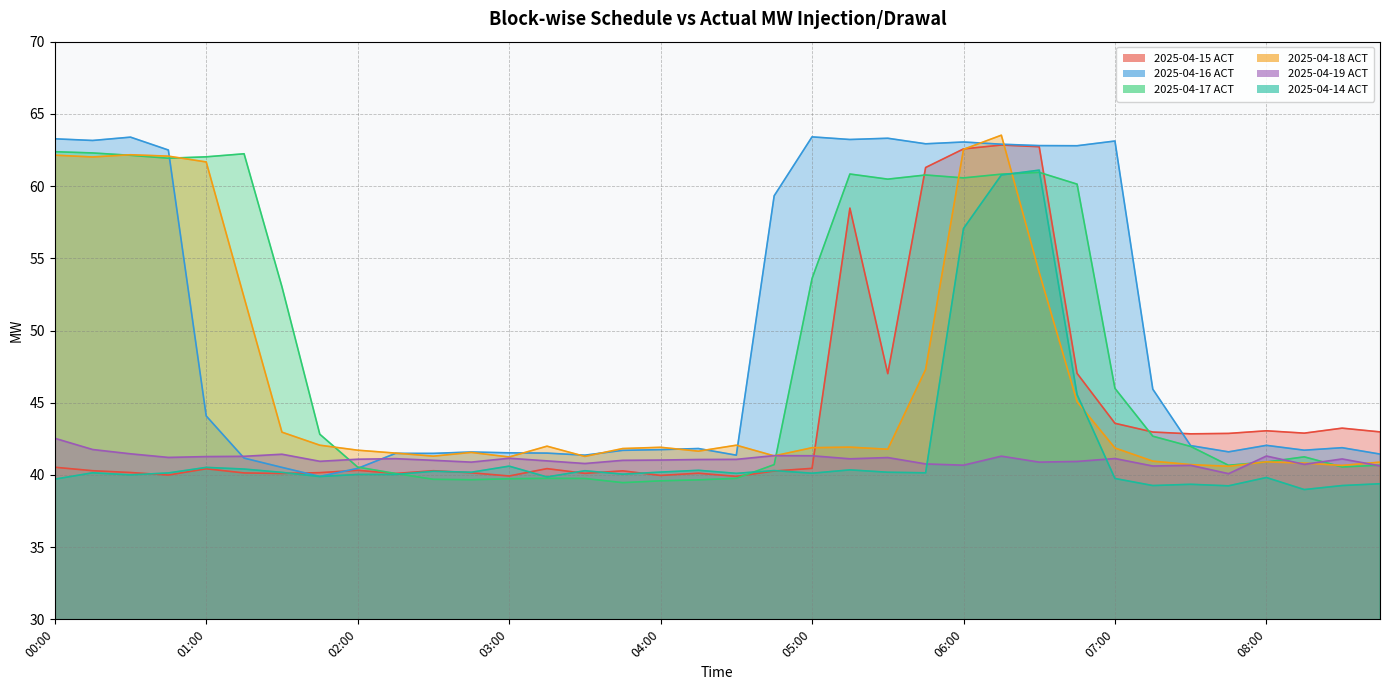

What is the smallest value displayed?

39.0